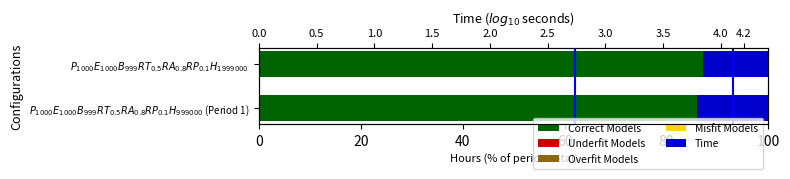

How many groups of bars are there?

2